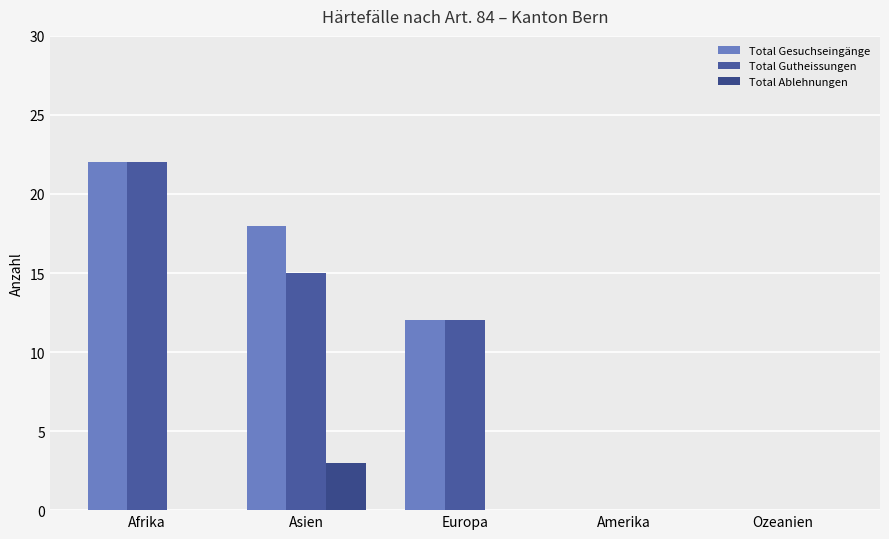

Which series has the widest spread of values?

Total Gesuchseingänge